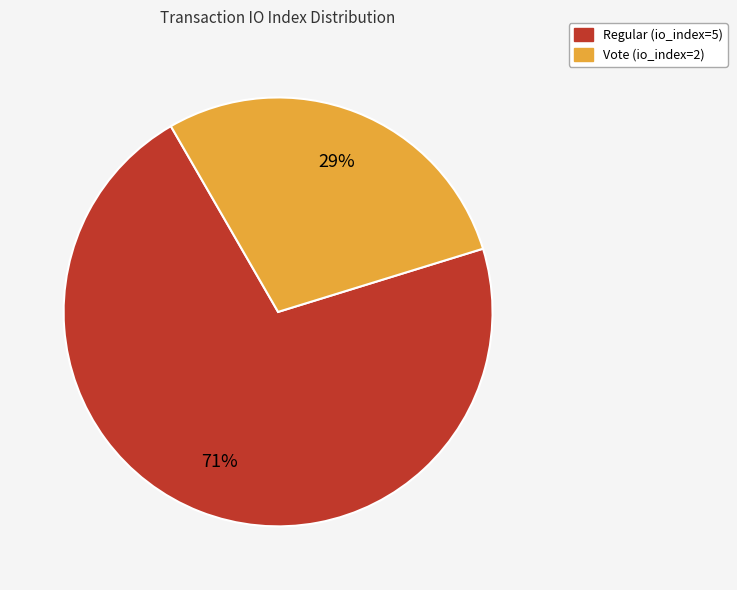

The Regular (io_index=5) slice represents 61% of the pie. True or false?

False